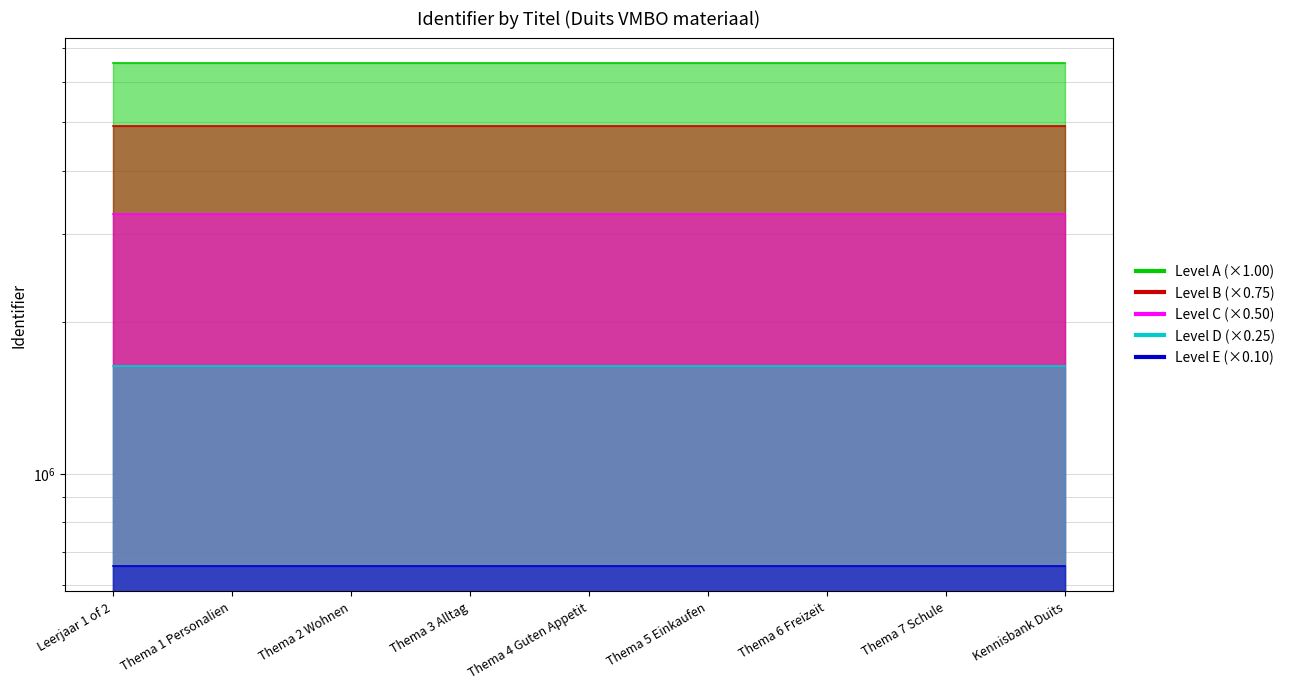

What is the smallest value displayed?

6558060